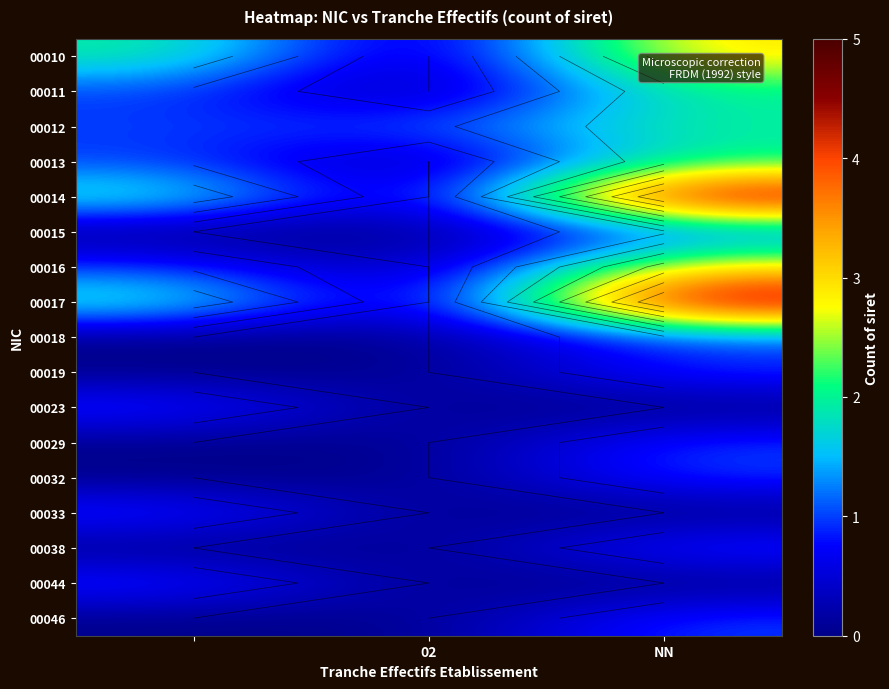

True or false: 00015 has a value of 1 at NN.

True